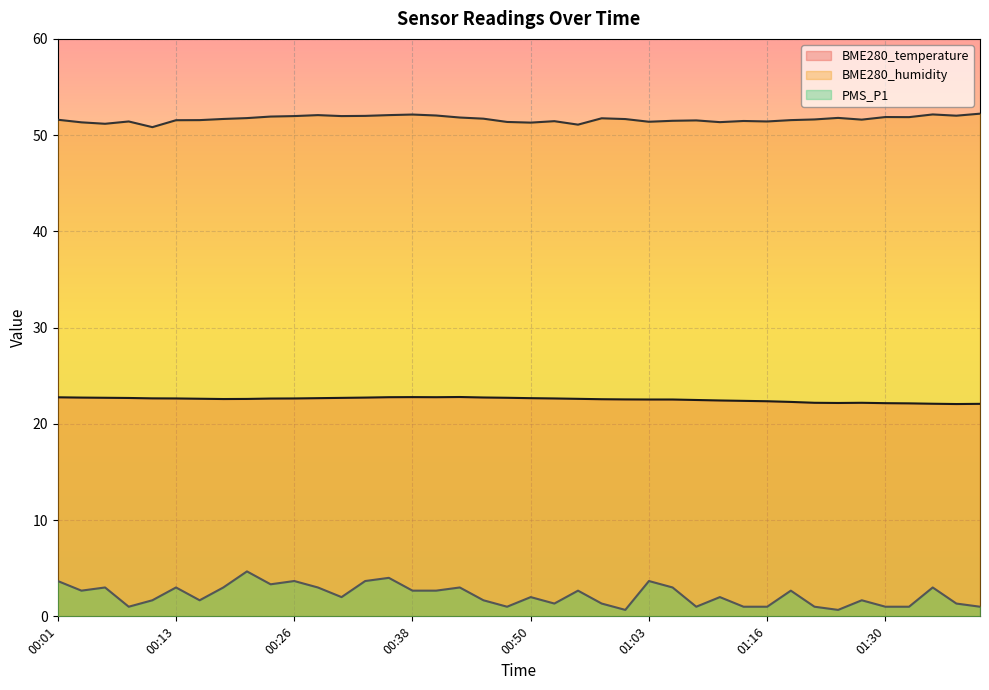

True or false: PMS_P1 and BME280_humidity intersect in this chart.

False